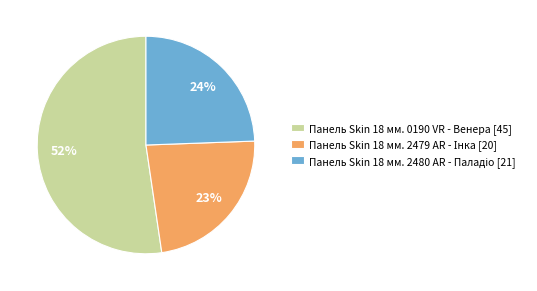

Is Панель Skin 18 мм. 0190 VR - Венера [45] the majority of the pie?

Yes